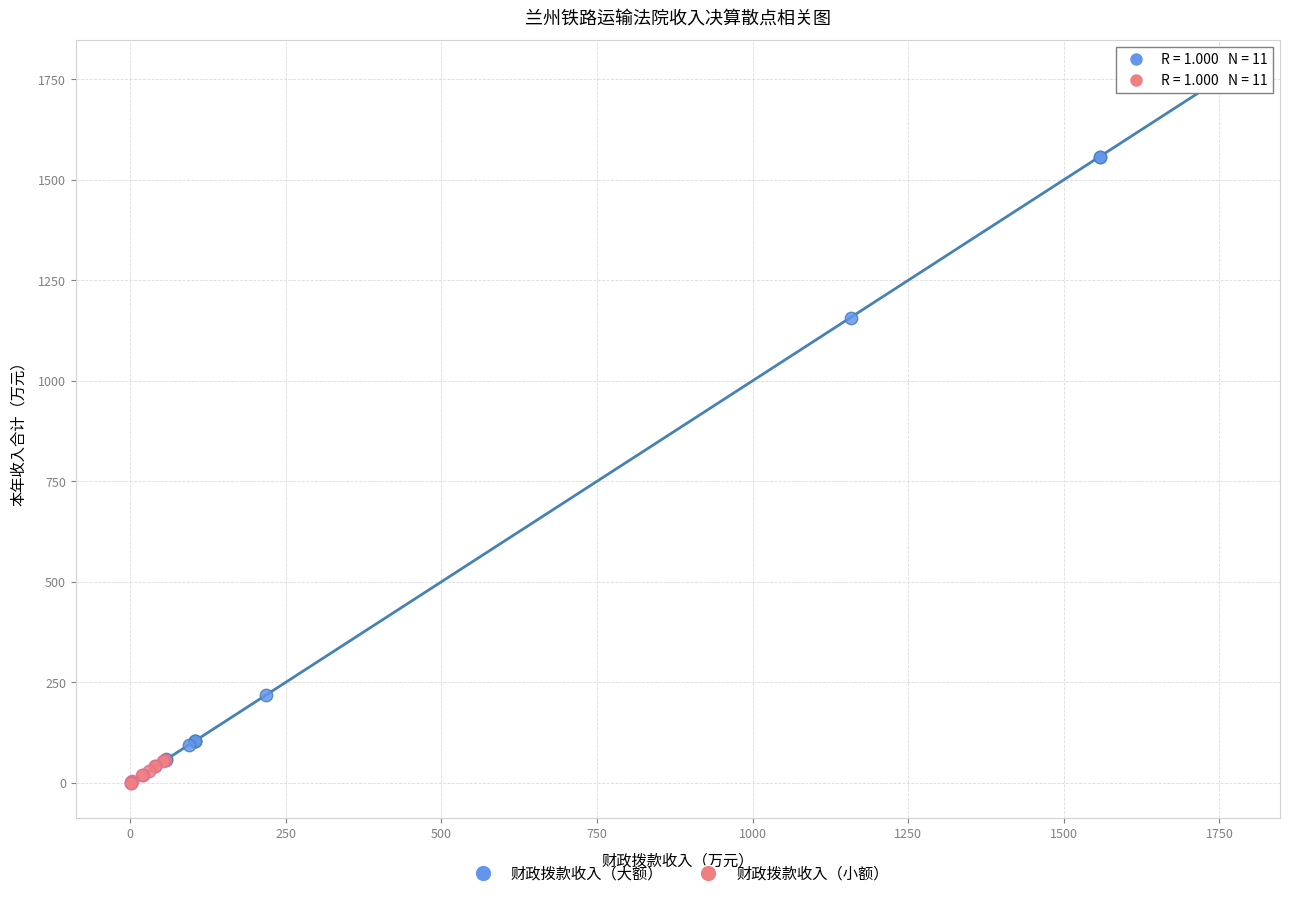

What are all the series names shown in the legend?

财政拨款收入（大额）, 财政拨款收入（小额）